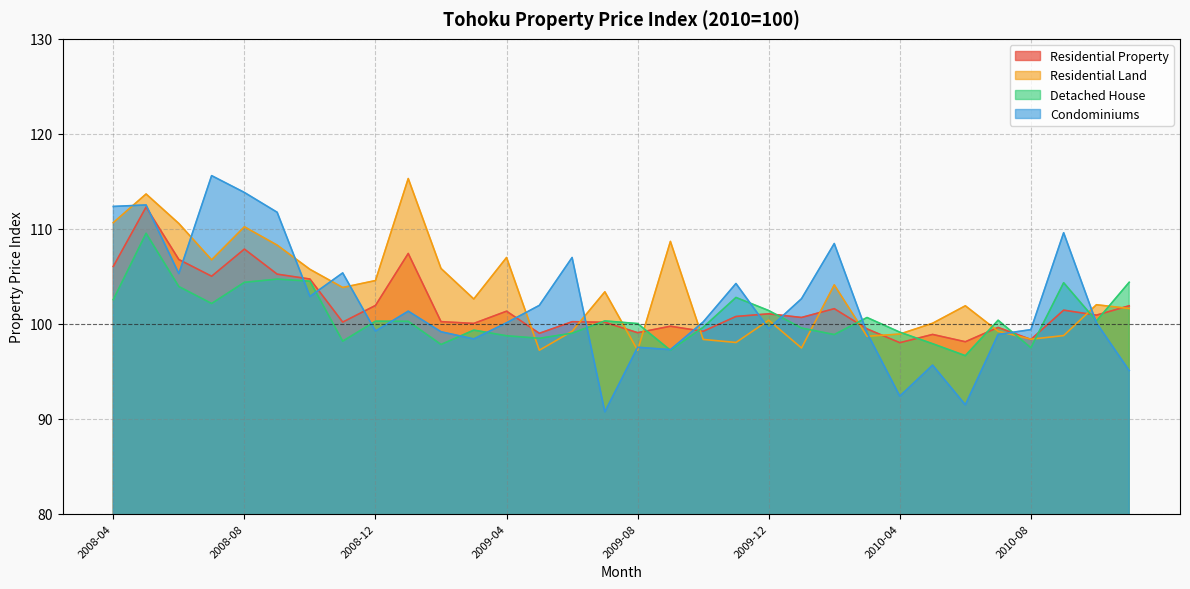

True or false: Condominiums and Residential Land intersect in this chart.

True